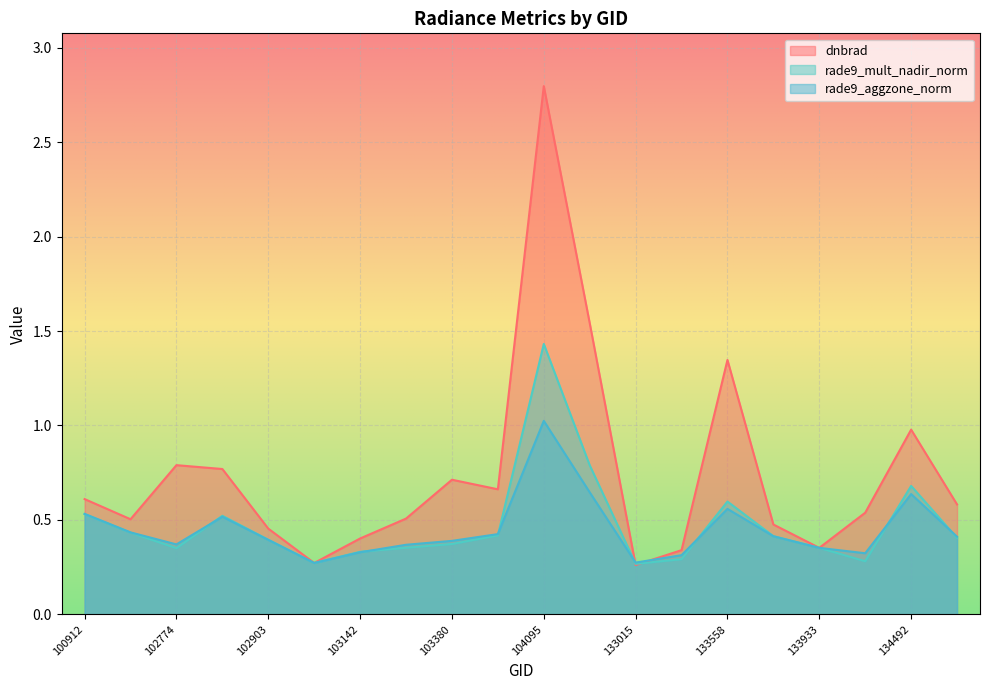

How many interior local valleys does the dnbrad series have?

5